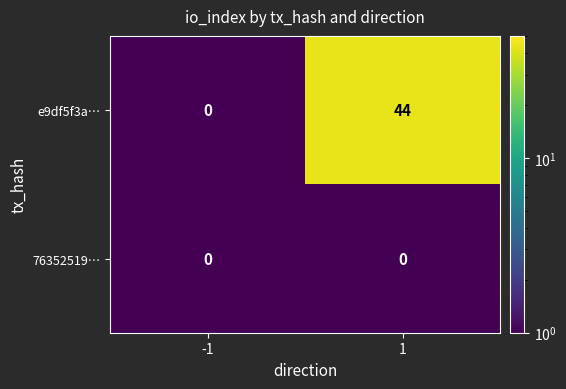

What is the difference between the e9df5f3a… values at 1 and -1?

44